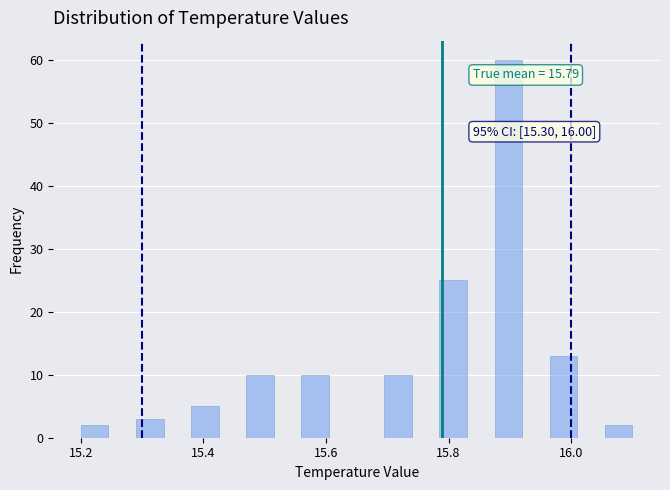

Around what value on the x-axis is the tallest bar? Give the approximate position of its centre, as read against the axis.

15.90